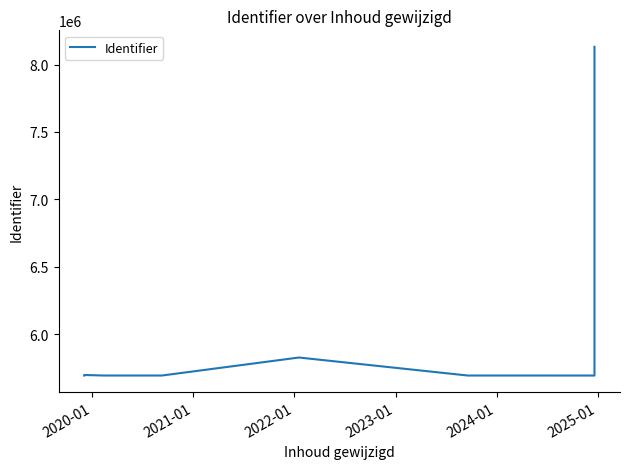

Count the number of categories in the chart.

8